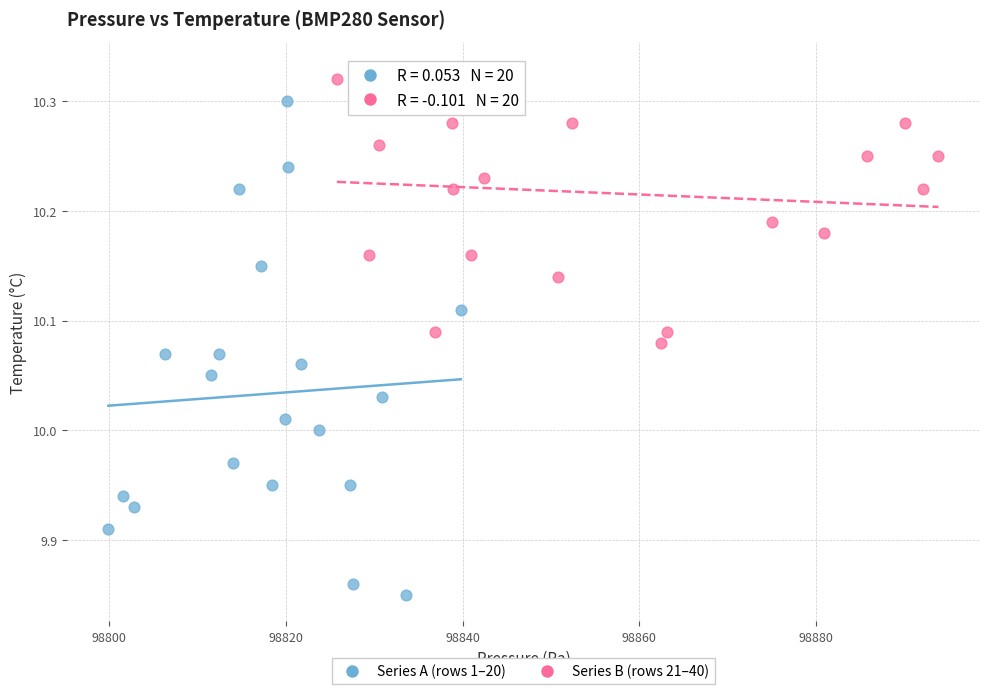

Which series has the largest Y range (max minus min)?

Series A (rows 1–20)